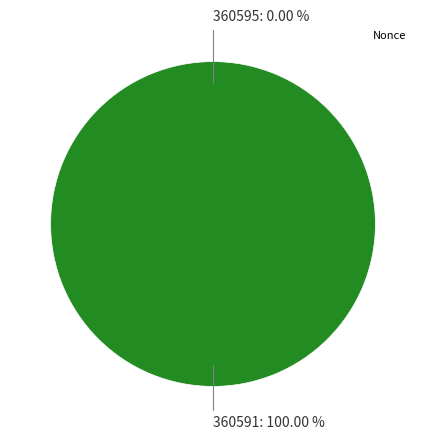

Is there any slice that represents more than half of the pie?

Yes